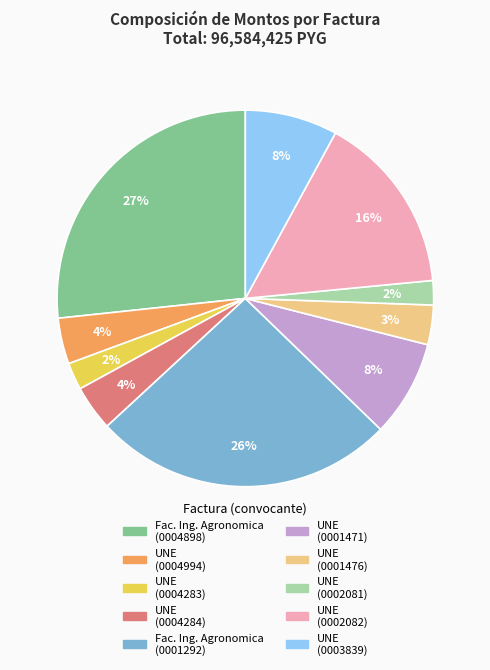

Which has a higher value, UNE (0003839) or UNE (0002082)?

UNE (0002082)